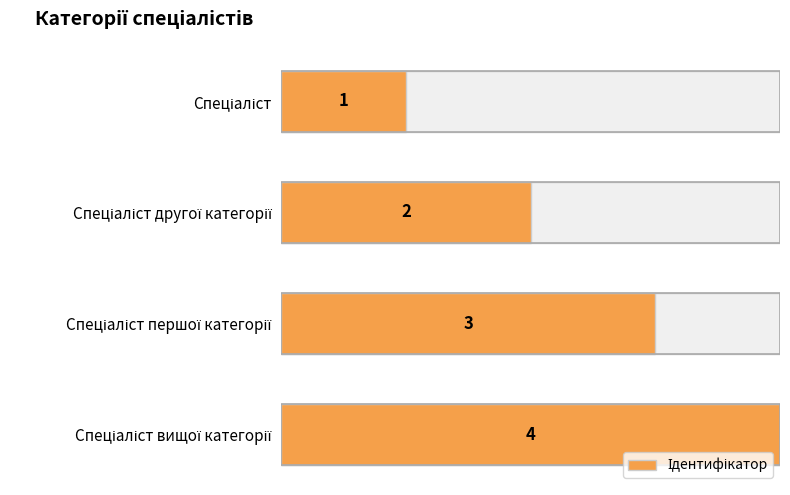

Does the chart contain stacked bars?

No